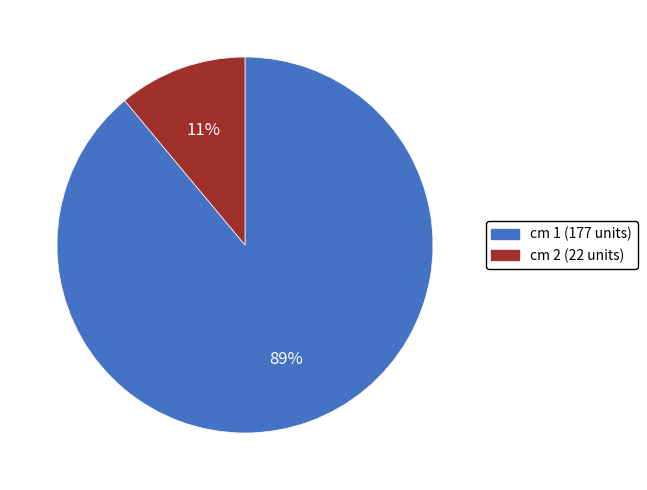

Rank the categories by value from lowest to highest.

cm 2 (22 units), cm 1 (177 units)